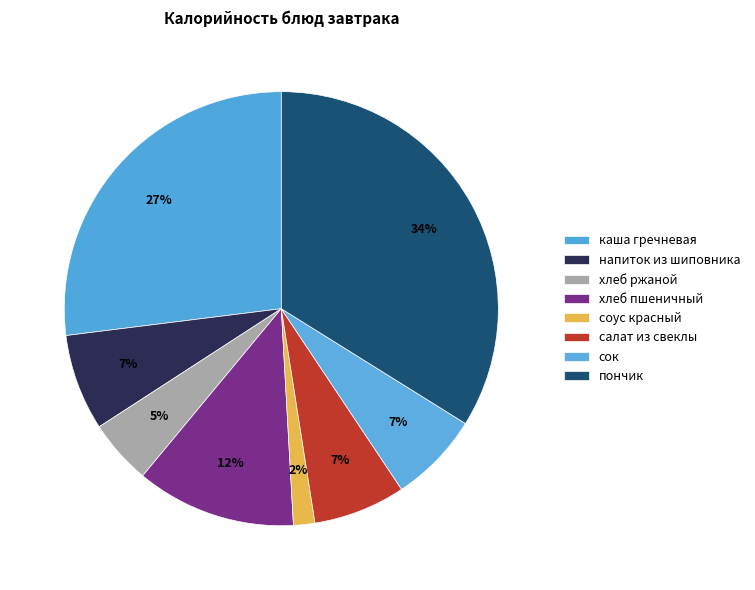

Is the sum of салат из свеклы and соус красный greater than half?

No